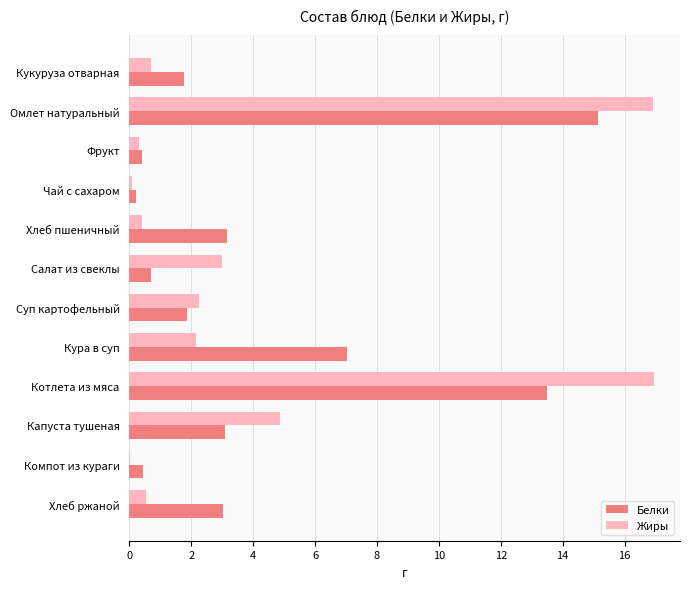

Read the Белки value at Котлета из мяса.

13.5